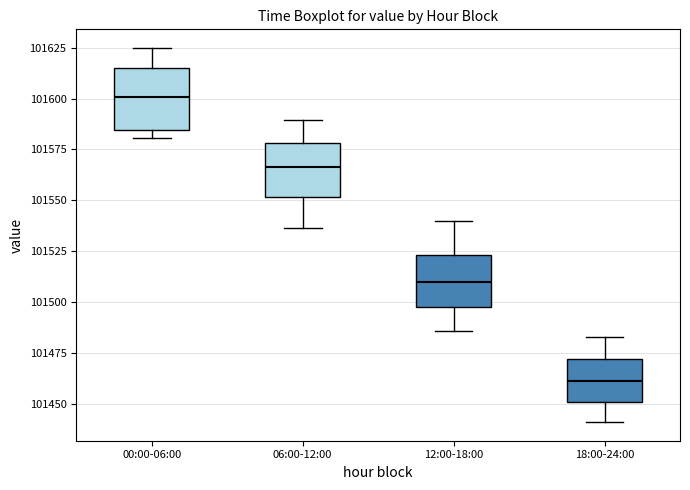

Reading left to right, transcribe this box plot: for each box, give where its median line is, the range the box spans, and where its two whiskers end, as read against the y-axis. The values are not printed on the chart, so give them approximately, as read against the axis.

00:00-06:00: median 101600, box 101585 to 101615, whiskers 101580 to 101625
06:00-12:00: median 101565, box 101550 to 101580, whiskers 101535 to 101590
12:00-18:00: median 101510, box 101500 to 101525, whiskers 101485 to 101540
18:00-24:00: median 101460, box 101450 to 101470, whiskers 101440 to 101485